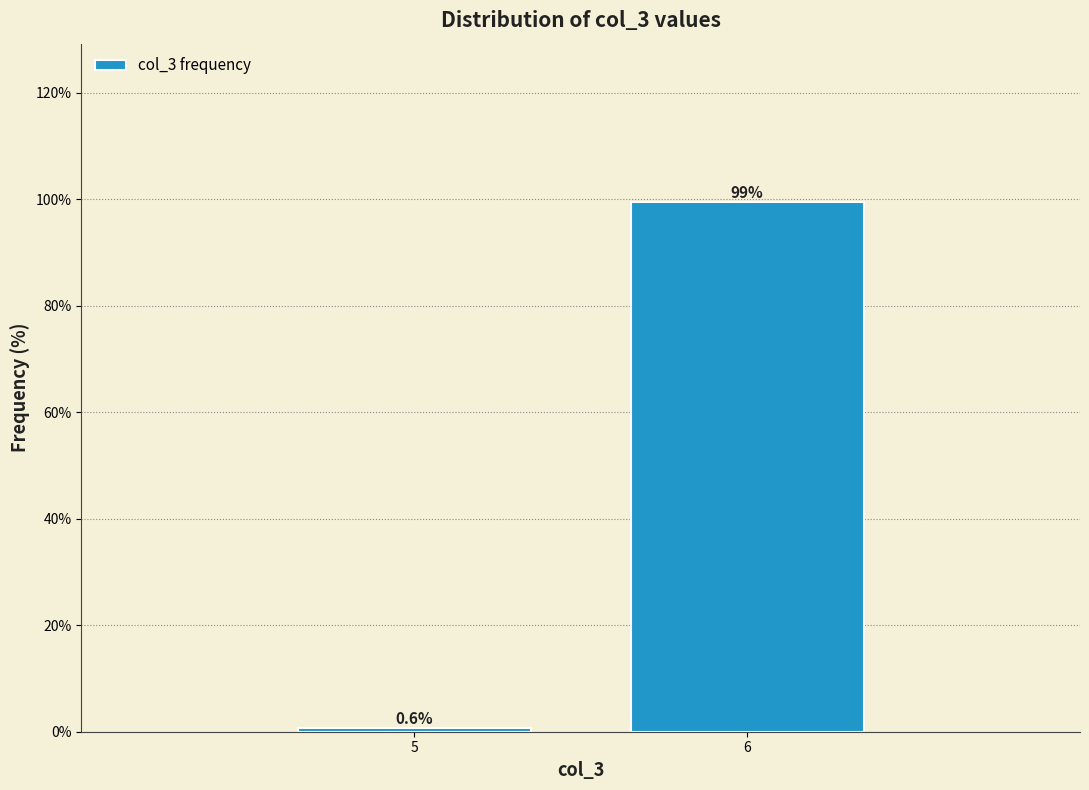

Reading right to left, transcribe all the data shown in this chart.

99.4	0.6